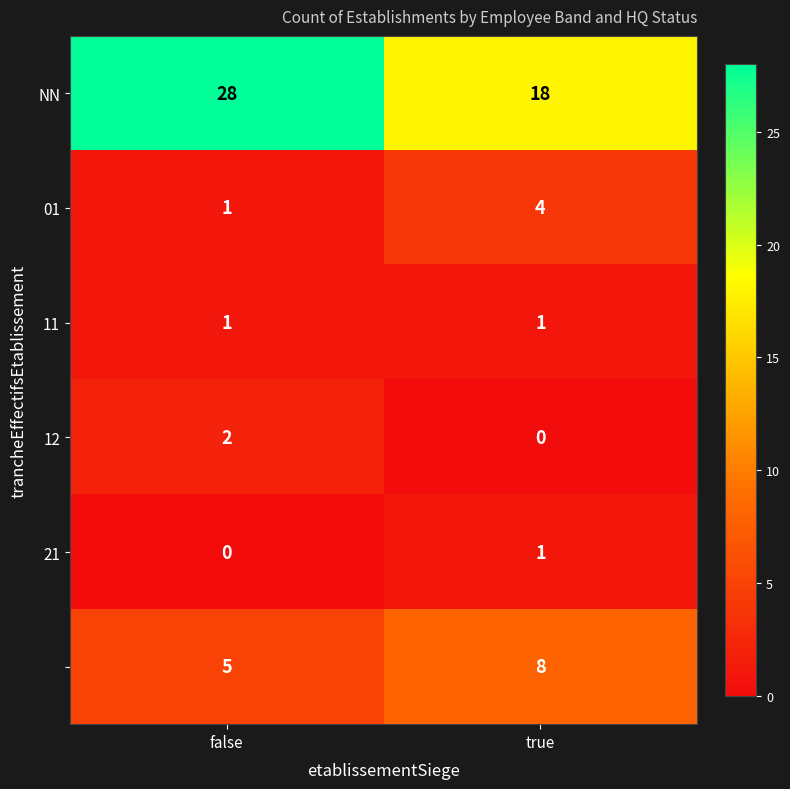

At which category does the chart reach its peak across all series?

false